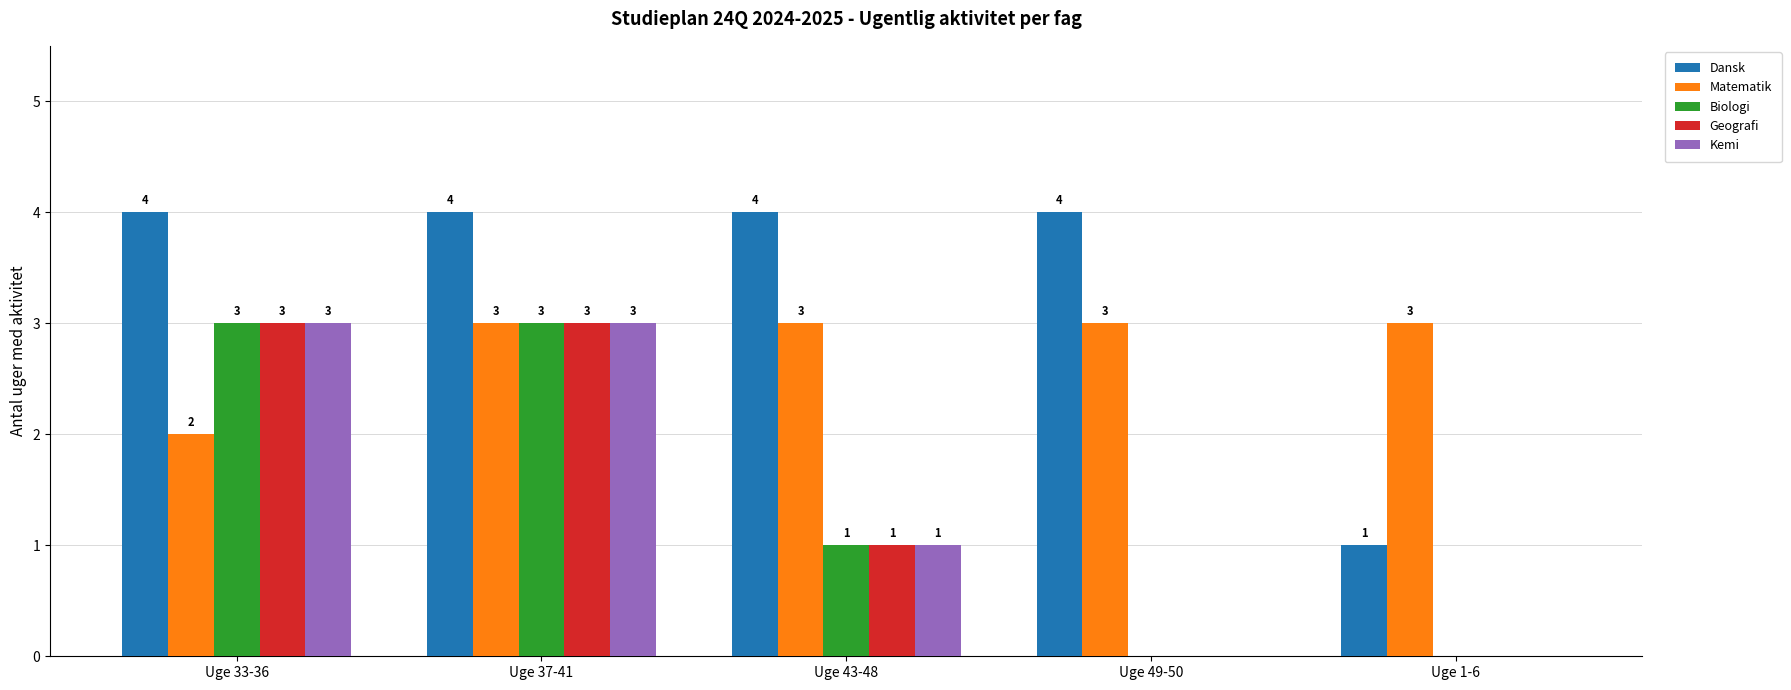

Reading left to right, extract all data points from this chart.

Dansk: 4	4	4	4	1
Matematik: 2	3	3	3	3
Biologi: 3	3	1	0	0
Geografi: 3	3	1	0	0
Kemi: 3	3	1	0	0